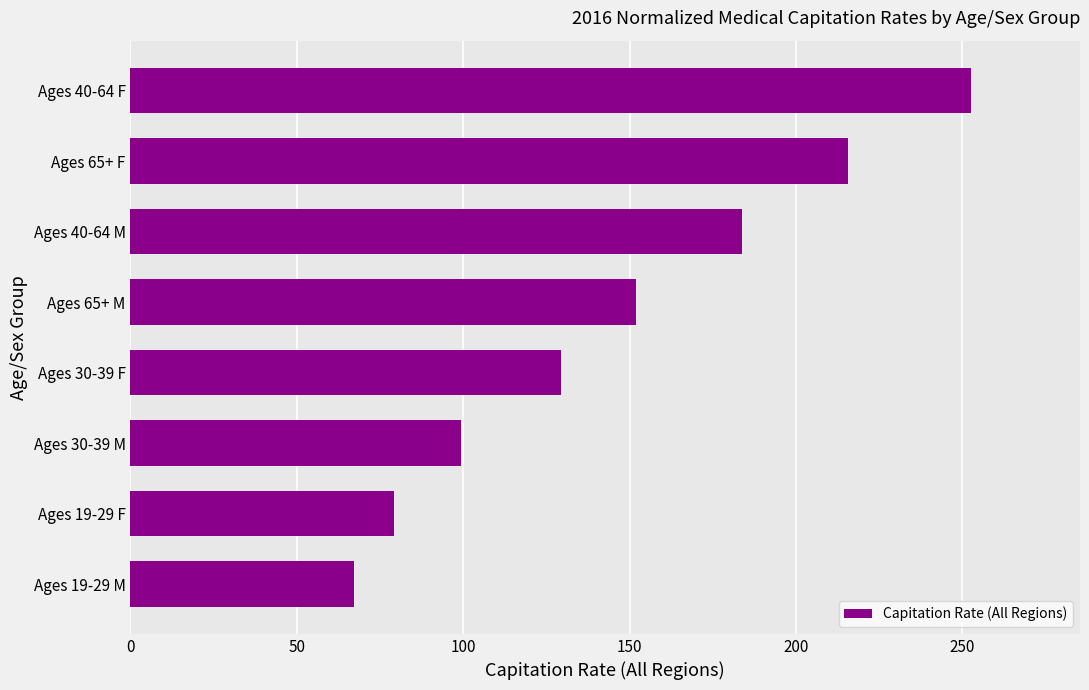

Does the chart contain any negative values?

No